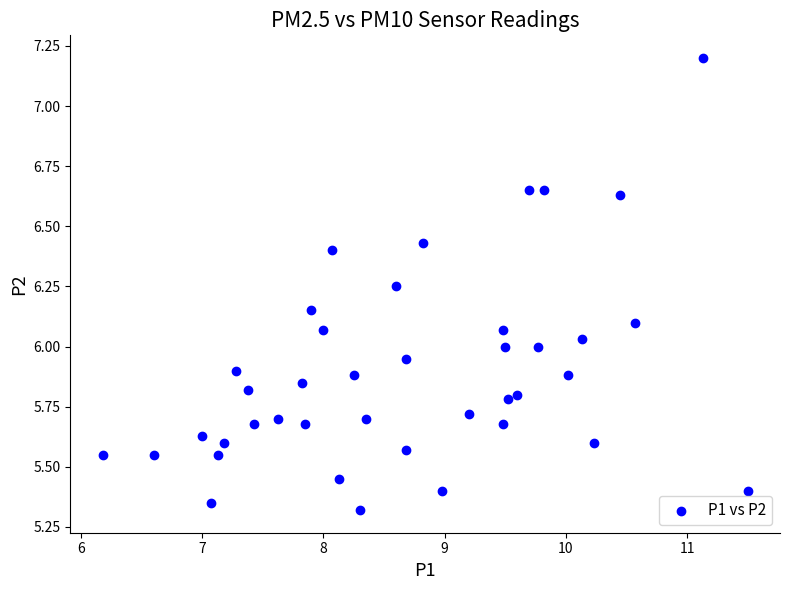

What is the range of Y values (max minus min)?

1.9